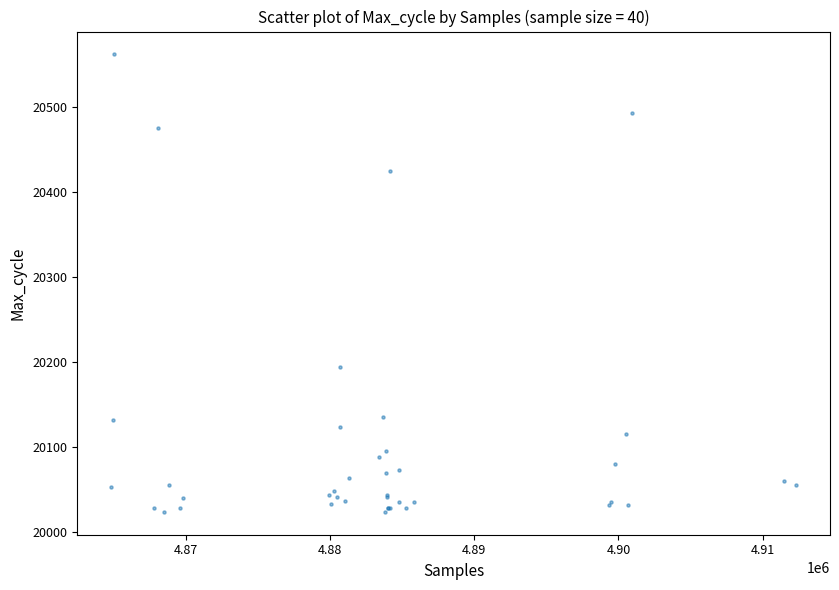

What Y value in the scatter plot is closest to 20293?

20194